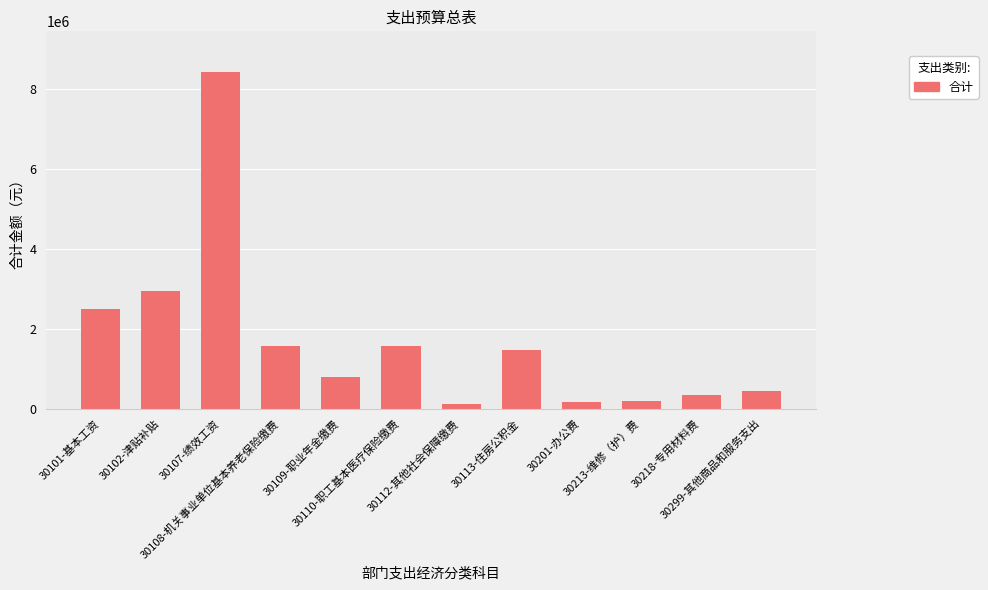

What is the greatest value displayed?

8436736.0